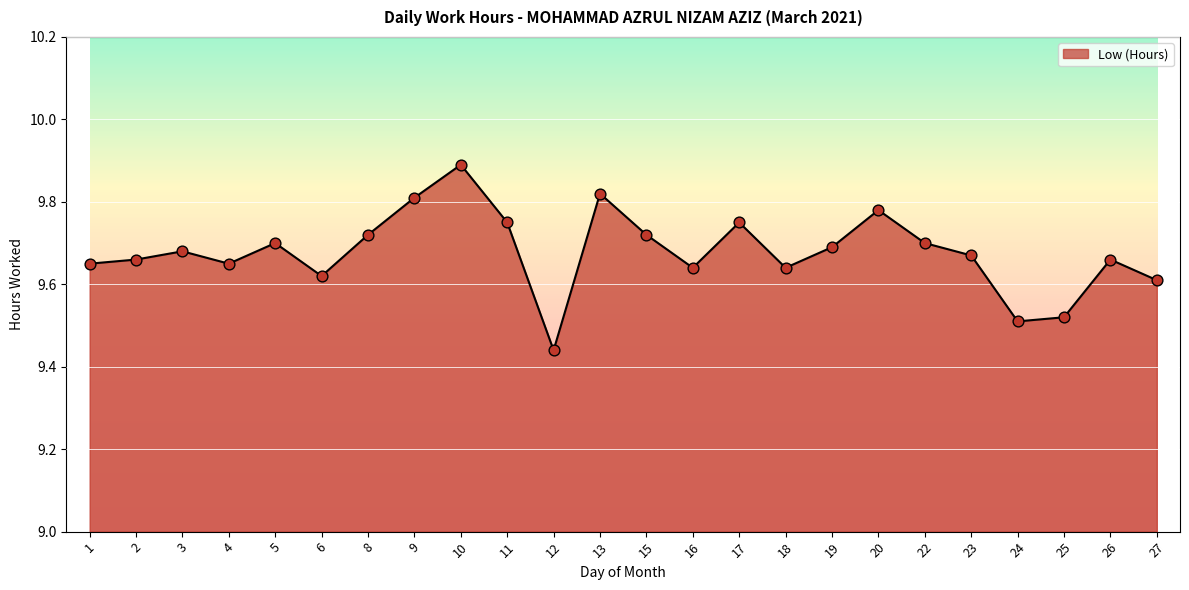

What is the ratio of the value at 12 to the value at 17?

1.0